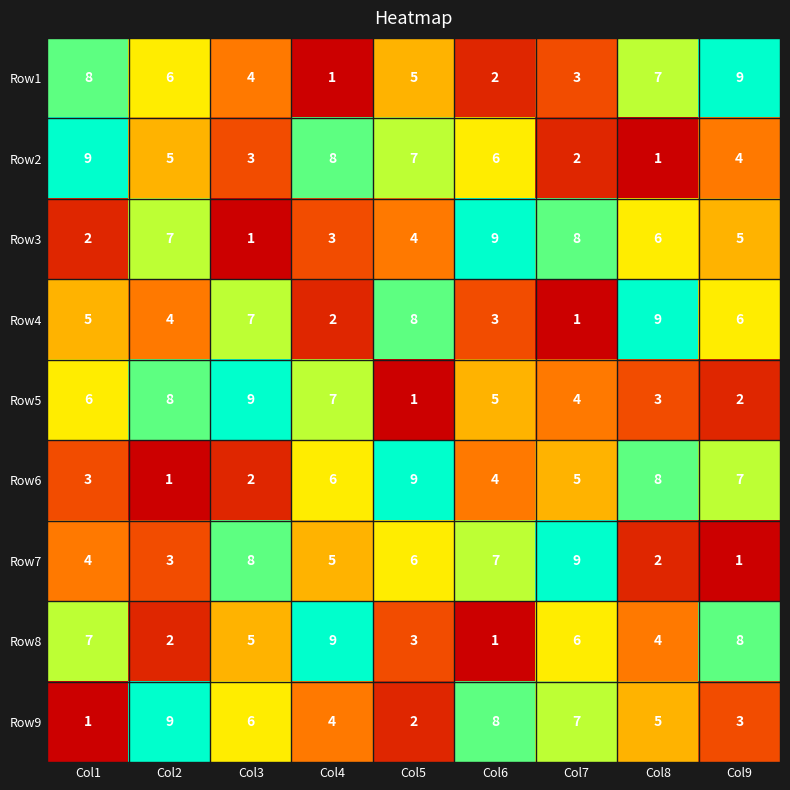

Is it true that Row8 equals 6 at Col4?

False